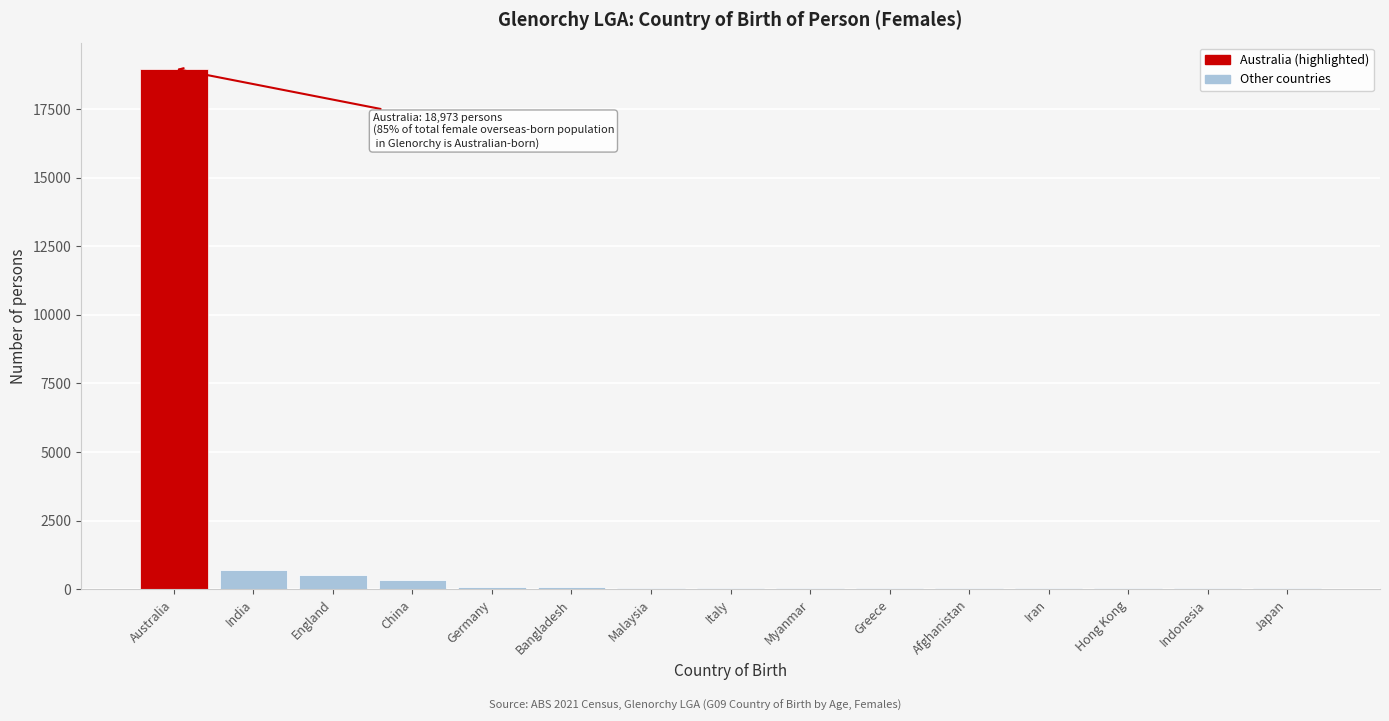

True or false: the data shows 516 at England.

True